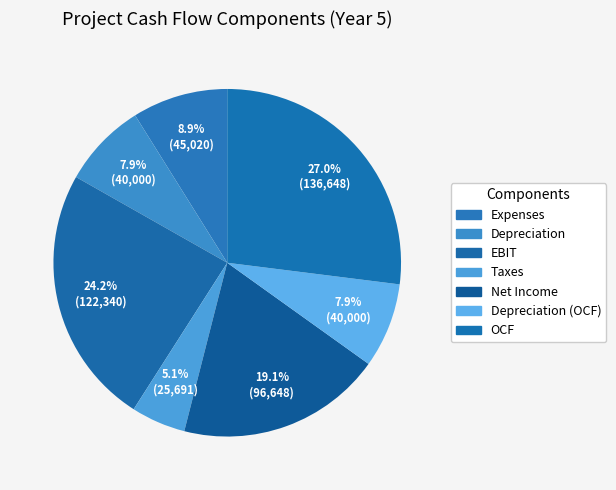

How many segments does this pie chart have?

7